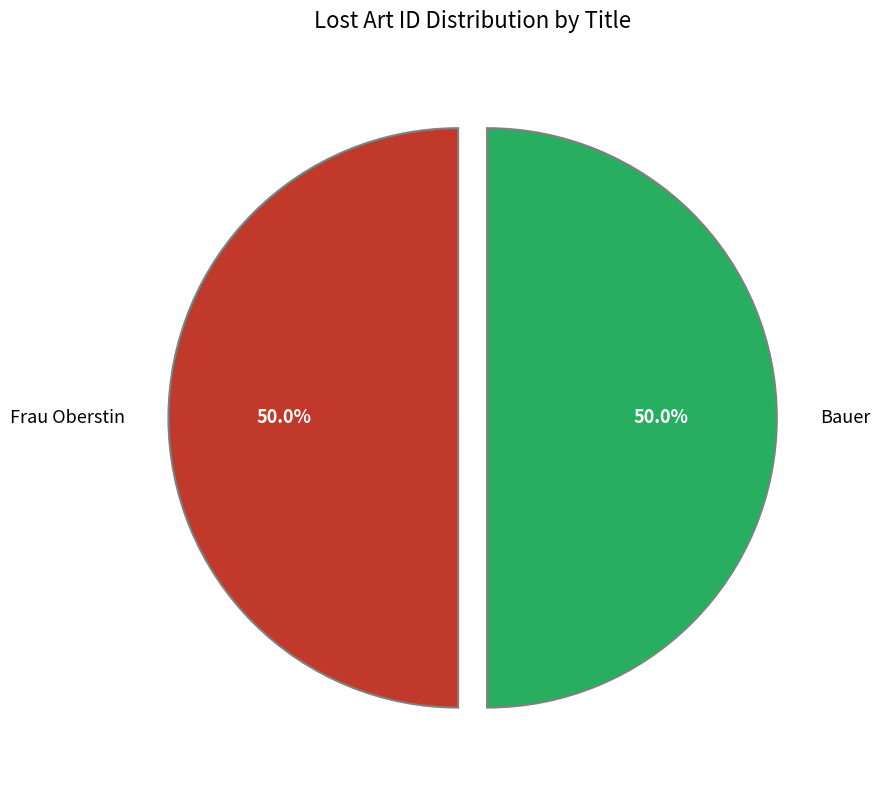

Count the number of slices in the pie.

2